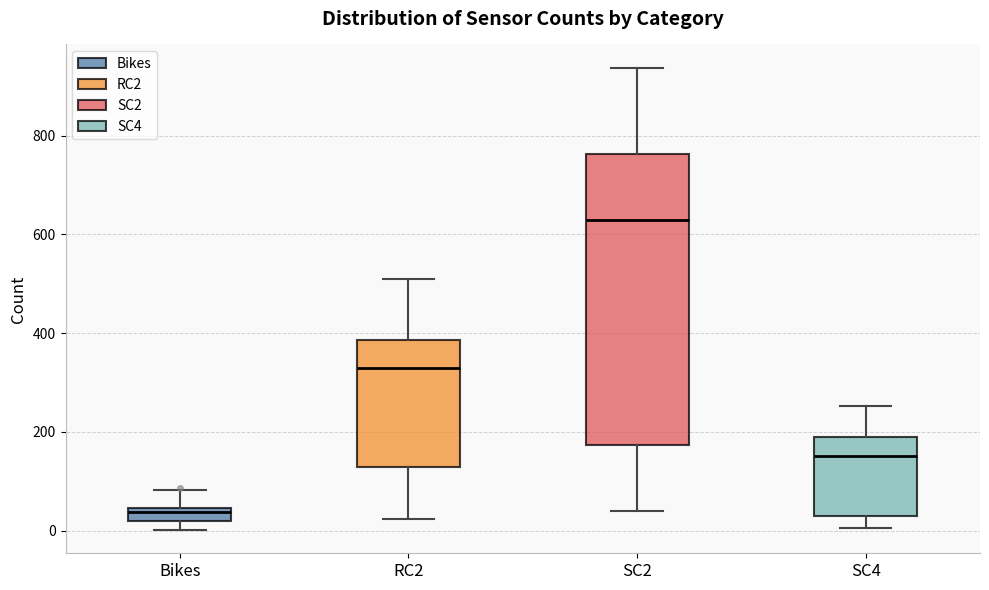

Where is the lower edge of the box for Bikes on the y-axis? The values are not printed on the chart, so give them approximately, as read against the axis.

20